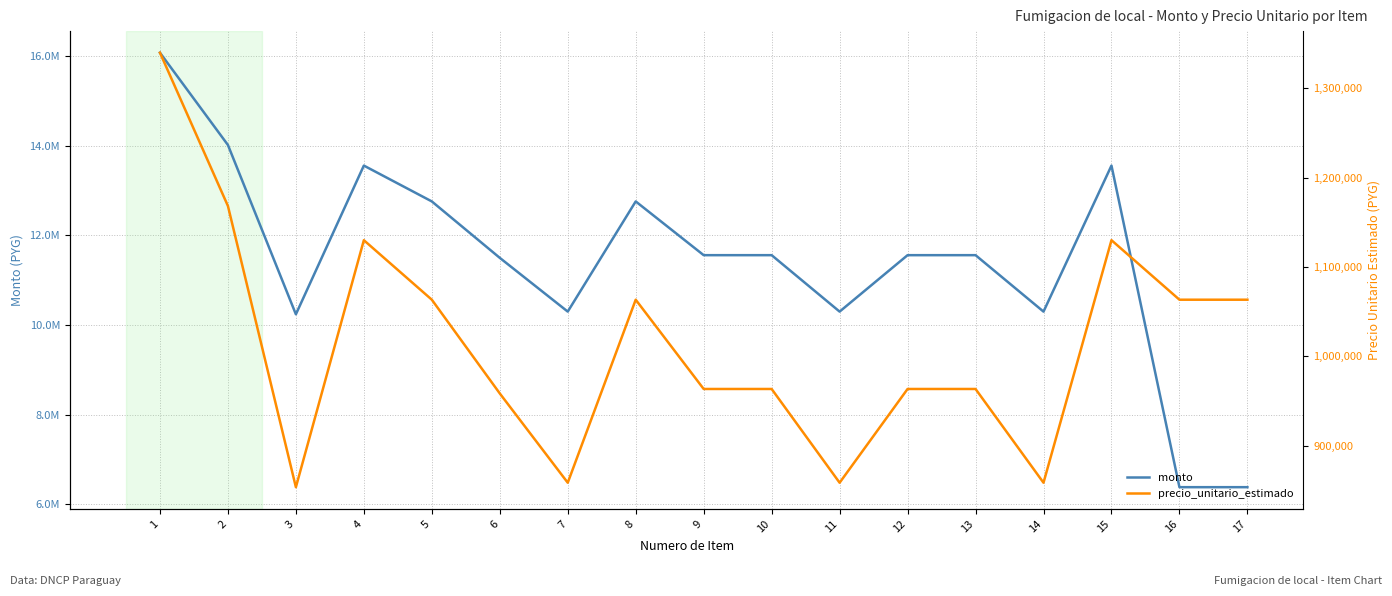

List the series in order of their overall mean, lowest first.

precio_unitario_estimado, monto